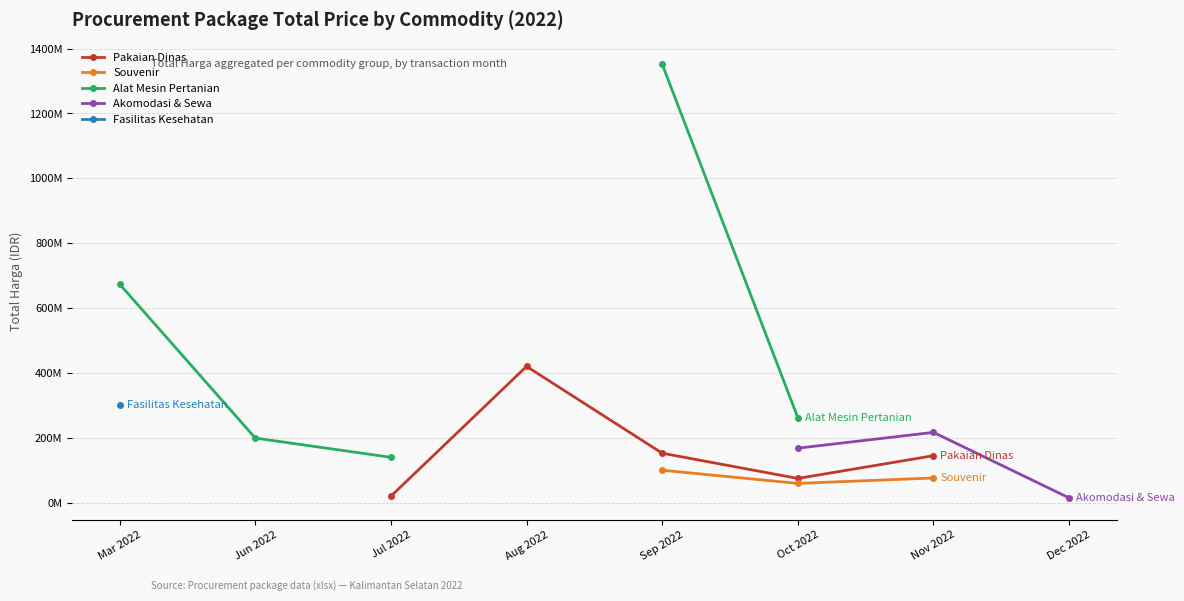

What is the label of the 8th point from the right?

Mar 2022